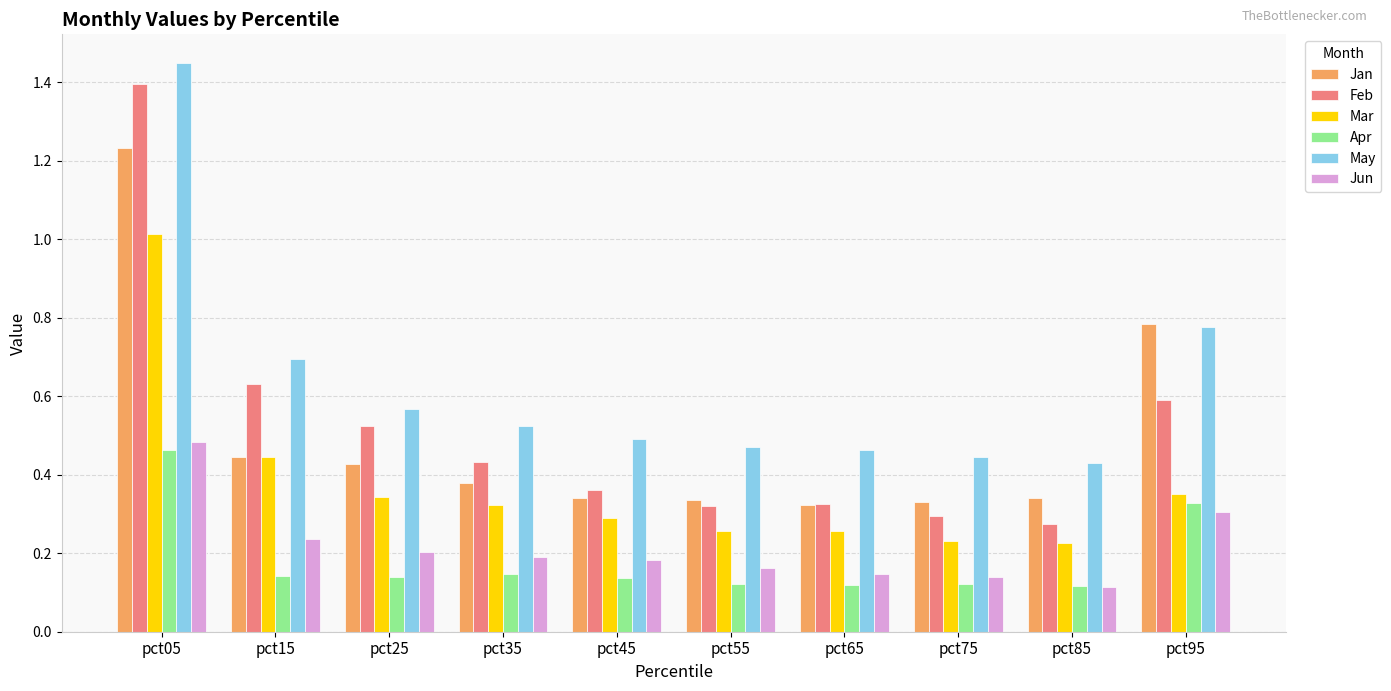

Count the number of categories in the chart.

10